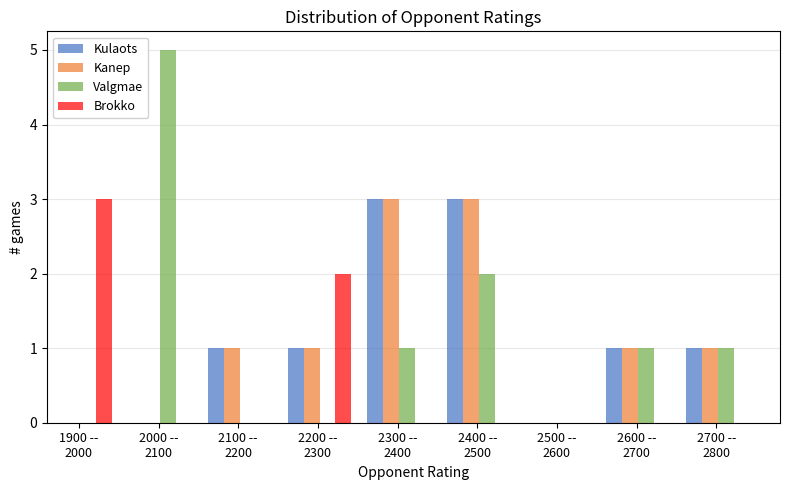

What is the greatest value displayed?

5